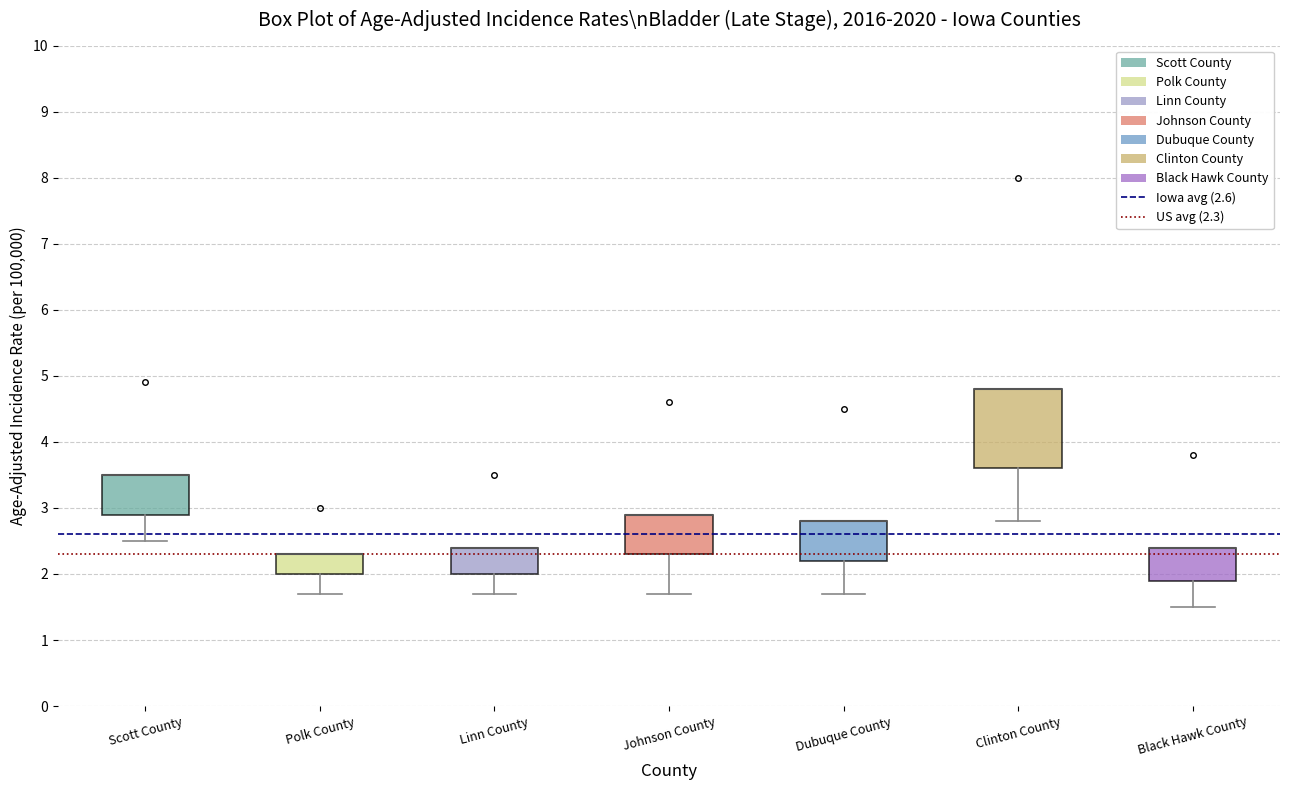

Where is the upper edge of the box for Black Hawk County on the y-axis? The values are not printed on the chart, so give them approximately, as read against the axis.

2.4